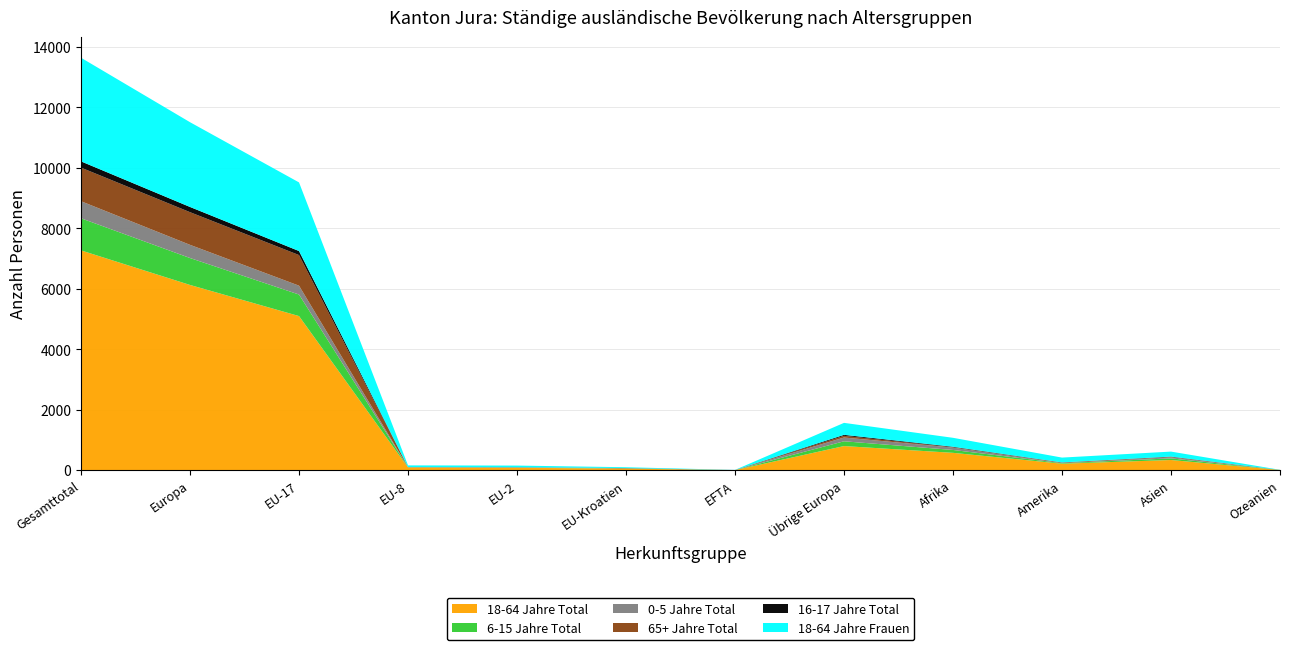

Reading left to right, list all the values displayed in this chart.

18-64 Jahre Total: Gesamttotal=7267	Europa=6125	EU-17=5096	EU-8=91	EU-2=81	EU-Kroatien=54	EFTA=4	Übrige Europa=799	Afrika=575	Amerika=216	Asien=338	Ozeanien=7
6-15 Jahre Total: Gesamttotal=1062	Europa=890	EU-17=712	EU-8=6	EU-2=6	EU-Kroatien=7	EFTA=1	Übrige Europa=158	Afrika=95	Amerika=18	Asien=54	Ozeanien=4
0-5 Jahre Total: Gesamttotal=564	Europa=436	EU-17=293	EU-8=5	EU-2=9	EU-Kroatien=2	EFTA=3	Übrige Europa=124	Afrika=80	Amerika=7	Asien=38	Ozeanien=1
65+ Jahre Total: Gesamttotal=1111	Europa=1080	EU-17=1012	EU-8=4	EU-2=2	EU-Kroatien=5	EFTA=0	Übrige Europa=57	Afrika=9	Amerika=11	Asien=11	Ozeanien=0
16-17 Jahre Total: Gesamttotal=206	Europa=172	EU-17=133	EU-8=0	EU-2=3	EU-Kroatien=4	EFTA=0	Übrige Europa=32	Afrika=17	Amerika=6	Asien=10	Ozeanien=0
18-64 Jahre Frauen: Gesamttotal=3426	Europa=2802	EU-17=2269	EU-8=54	EU-2=53	EU-Kroatien=27	EFTA=3	Übrige Europa=396	Afrika=296	Amerika=160	Asien=165	Ozeanien=2